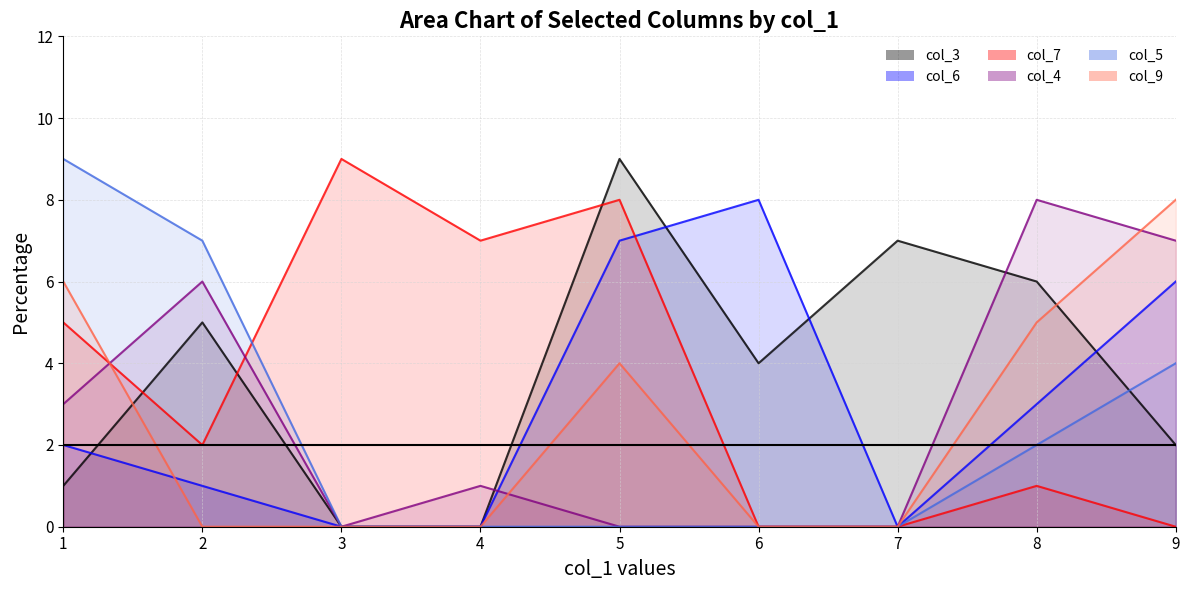

What are all the series names shown in the legend?

col_3, col_6, col_7, col_4, col_5, col_9